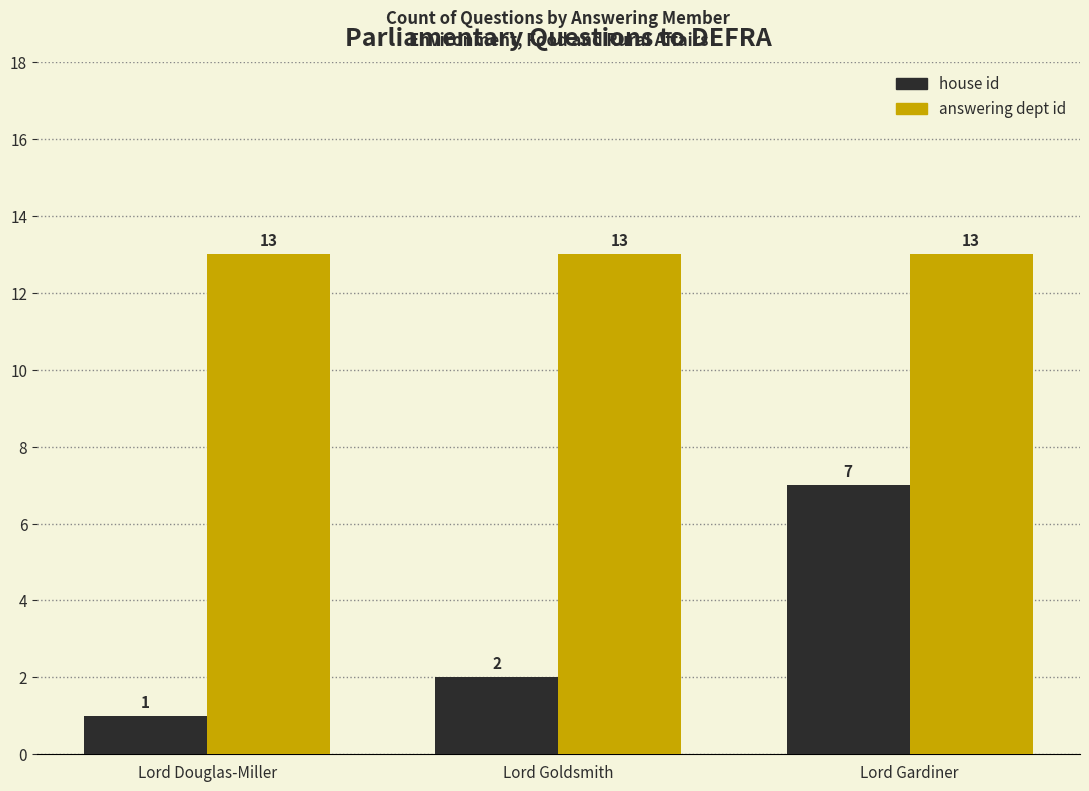

Read the answering dept id value at Lord Goldsmith.

13